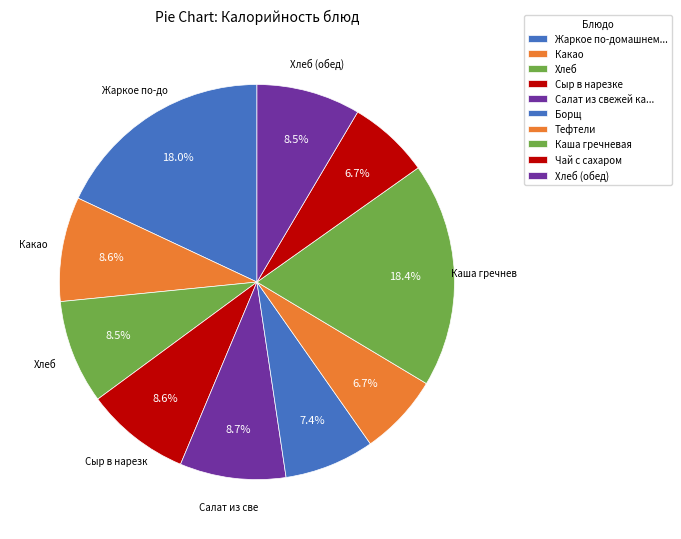

How many slices are in this pie chart?

10